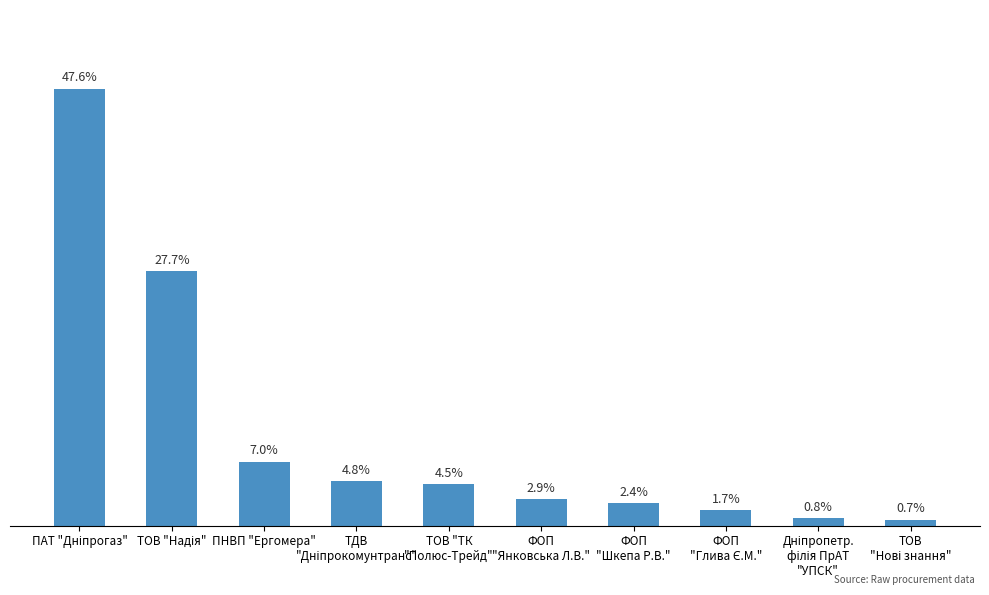

Reading left to right, list all the values displayed in this chart.

ПАТ "Дніпрогаз"=59127.9	ТОВ "Надія"=34430.4	ПНВП "Ергомера"=8640.0	ТДВ
"Дніпрокомунтранс"=6000.0	ТОВ "ТК
"Полюс-Трейд"=5565.6	ФОП
"Янковська Л.В."=3581.4	ФОП
"Шкепа Р.В."=3000.0	ФОП
"Глива Є.М."=2099.7	Дніпропетр.
філія ПрАТ
"УПСК"=979.2	ТОВ
"Нові знання"=820.0